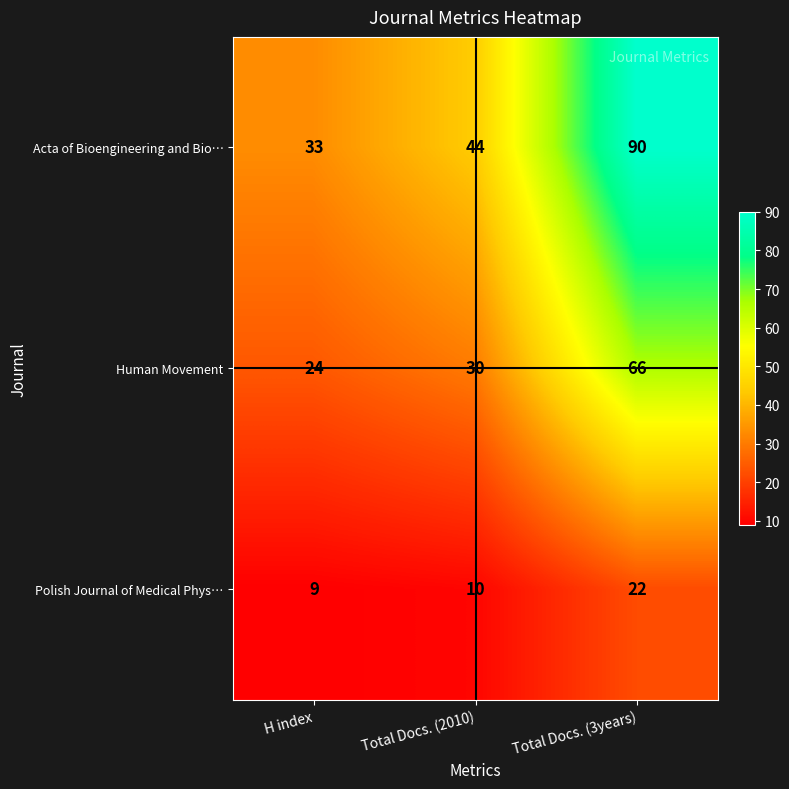

List the series in order of their overall mean, lowest first.

Polish Journal of Medical Phys…, Human Movement, Acta of Bioengineering and Bio…